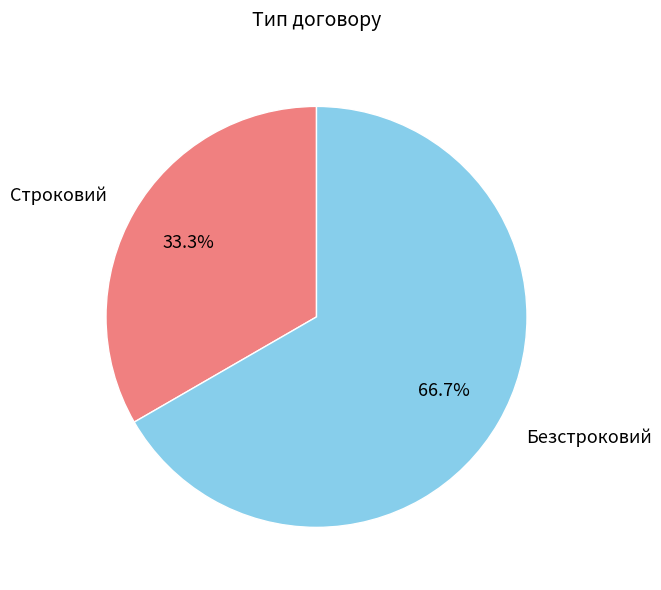

What percentage is NOT represented by Строковий?

66.7%